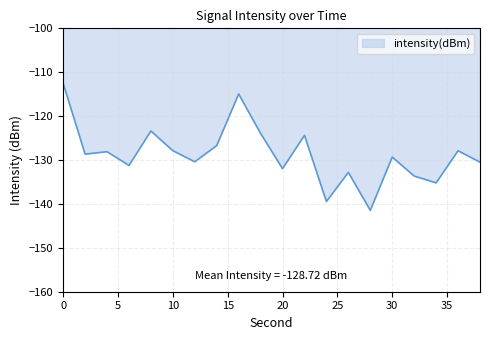

What is the difference between the maximum and minimum values?

29.0